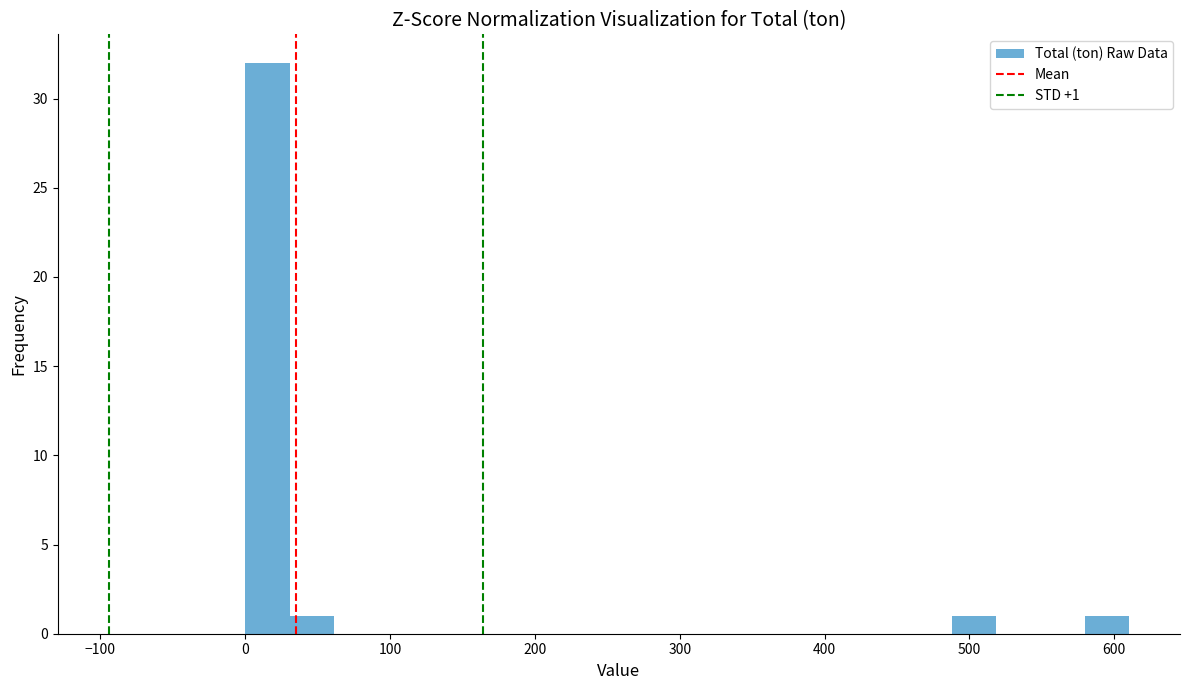

Read against the x-axis, roughly where is the centre of the tallest bar?

20